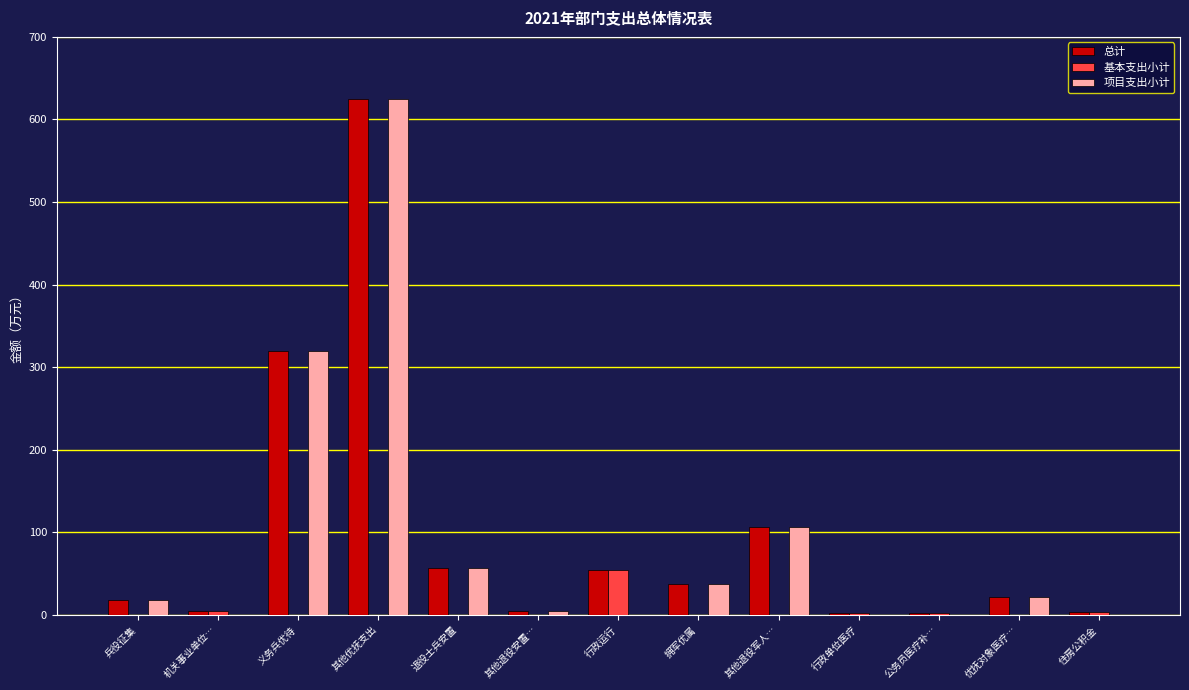

Is the value of 基本支出小计 at 其他退役军人… greater than the value of 总计 at 行政运行?

No